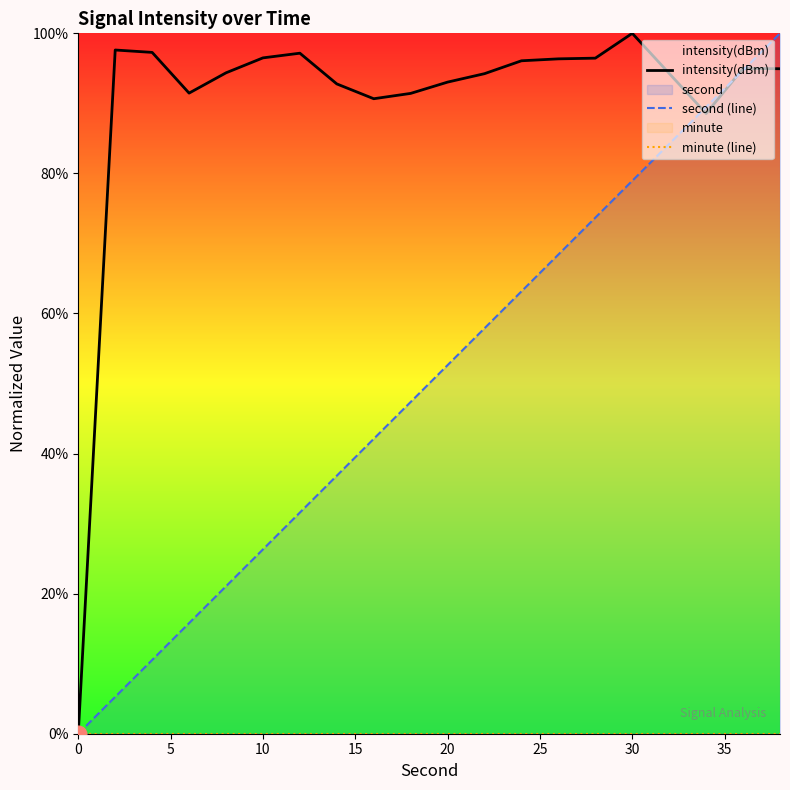

True or false: minute (line) and second (line) intersect in this chart.

False